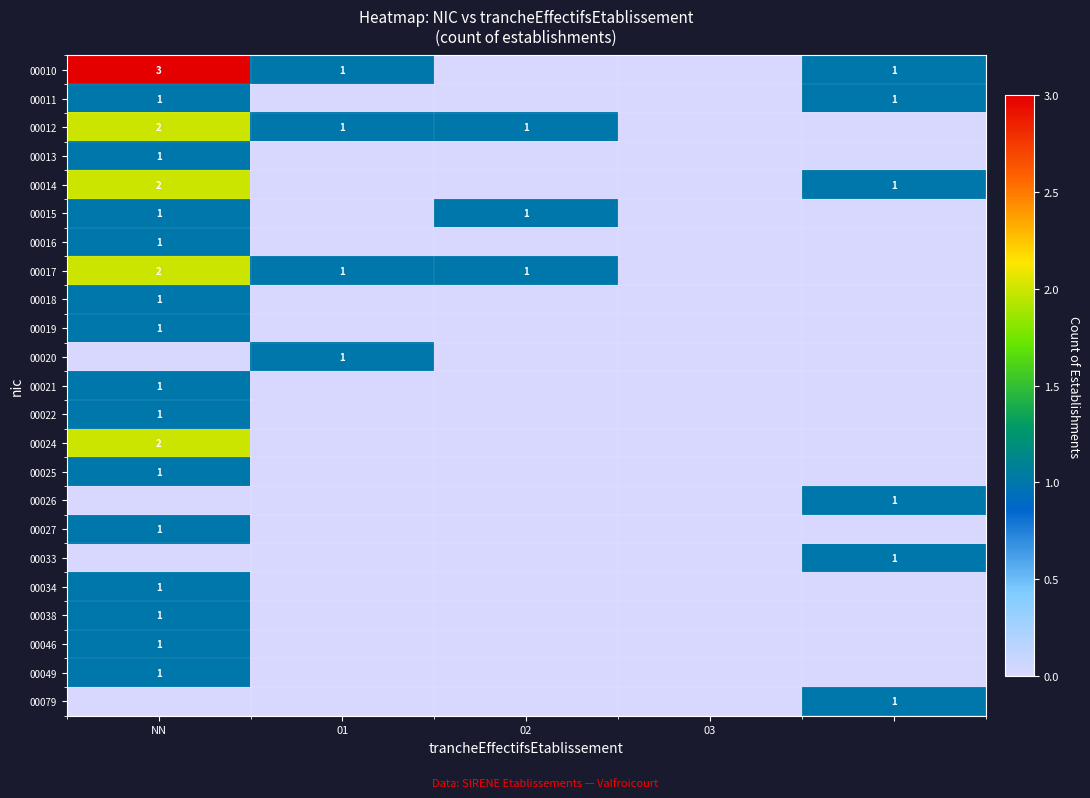

How many values in 00033 are above zero?

1